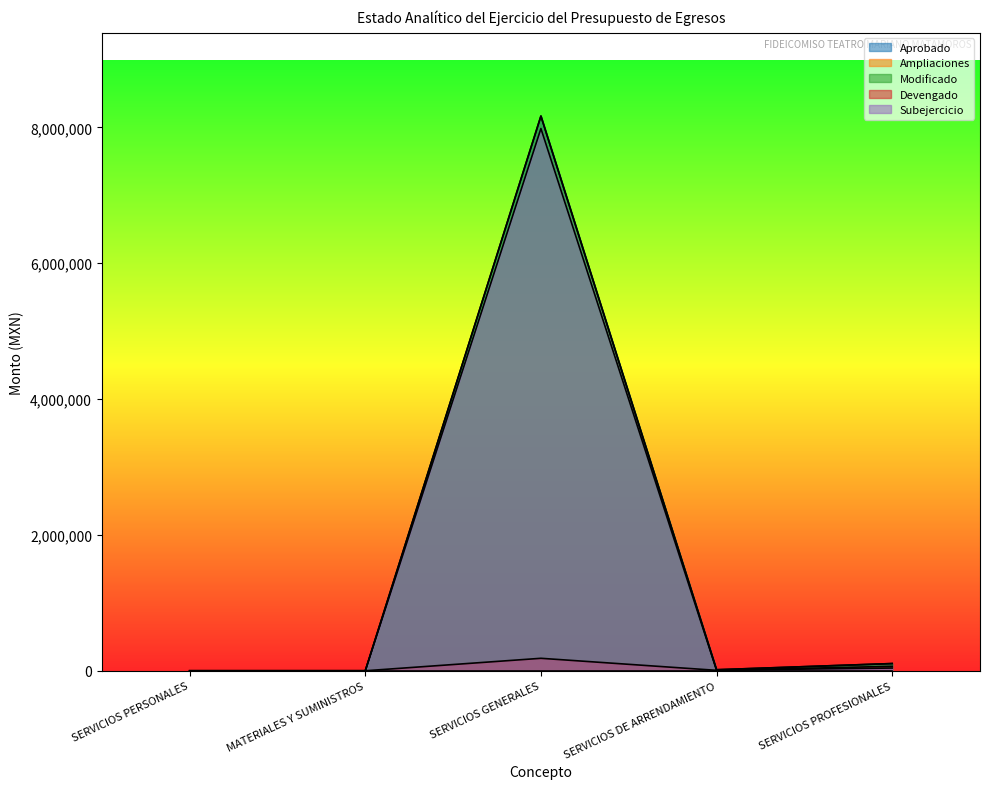

Reading right to left, list all the values displayed in this chart.

Aprobado: SERVICIOS PROFESIONALES=106200.0	SERVICIOS DE ARRENDAMIENTO=15000.0	SERVICIOS GENERALES=8166869.6	MATERIALES Y SUMINISTROS=0.0	SERVICIOS PERSONALES=0.0
Modificado: SERVICIOS PROFESIONALES=106200.0	SERVICIOS DE ARRENDAMIENTO=15000.0	SERVICIOS GENERALES=8166869.6	MATERIALES Y SUMINISTROS=0.0	SERVICIOS PERSONALES=0.0
Devengado: SERVICIOS PROFESIONALES=65891.2	SERVICIOS DE ARRENDAMIENTO=6300.0	SERVICIOS GENERALES=183565.2	MATERIALES Y SUMINISTROS=0.0	SERVICIOS PERSONALES=0.0
Subejercicio: SERVICIOS PROFESIONALES=40308.8	SERVICIOS DE ARRENDAMIENTO=8700.0	SERVICIOS GENERALES=7983304.5	MATERIALES Y SUMINISTROS=0.0	SERVICIOS PERSONALES=0.0